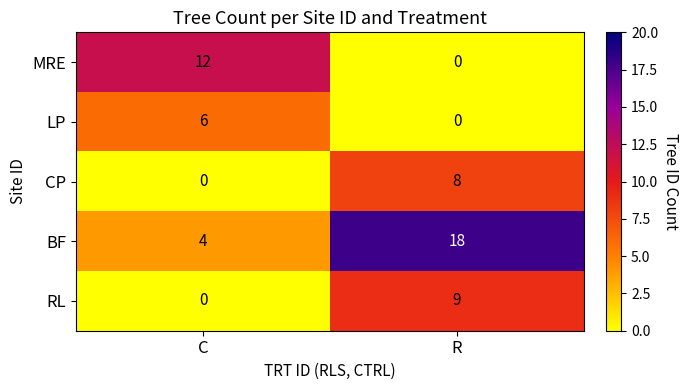

What is the total value across all series at C?

22